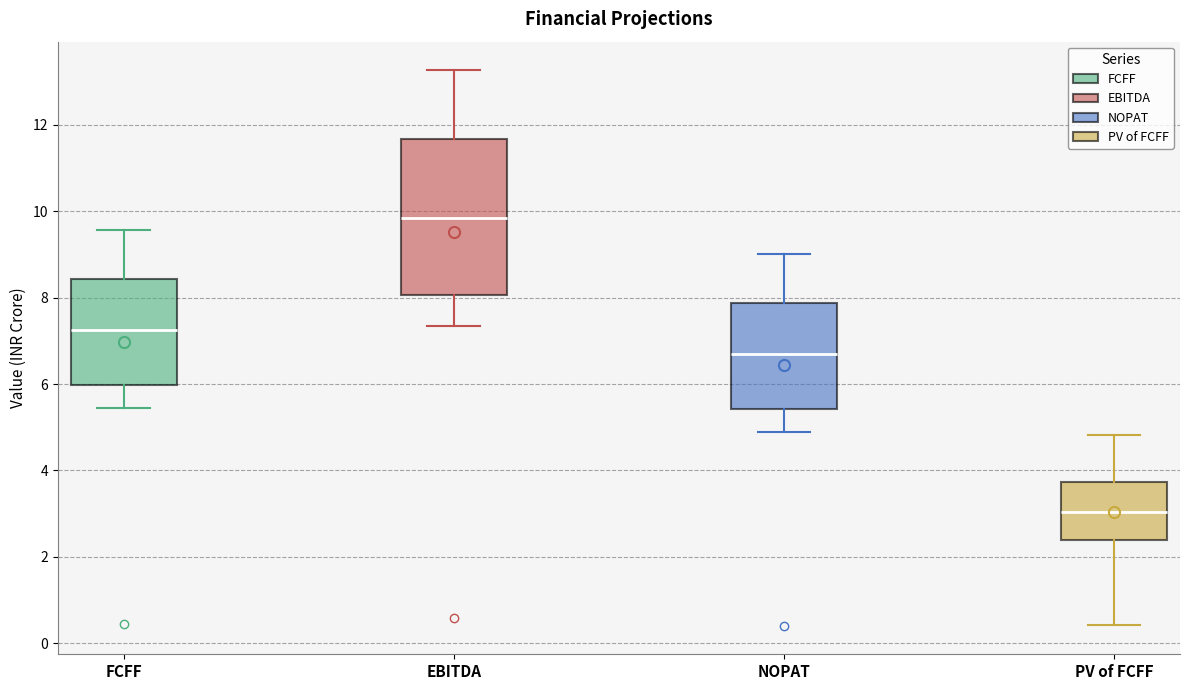

Reading left to right, transcribe this box plot: for each box, give where its median line is, the range the box spans, and where its two whiskers end, as read against the y-axis. The values are not printed on the chart, so give them approximately, as read against the axis.

FCFF: median 7.2, box 6.0 to 8.4, whiskers 5.4 to 9.6
EBITDA: median 9.8, box 8.0 to 11.6, whiskers 7.4 to 13.2
NOPAT: median 6.6, box 5.4 to 7.8, whiskers 4.8 to 9.0
PV of FCFF: median 3.0, box 2.4 to 3.8, whiskers 0.4 to 4.8